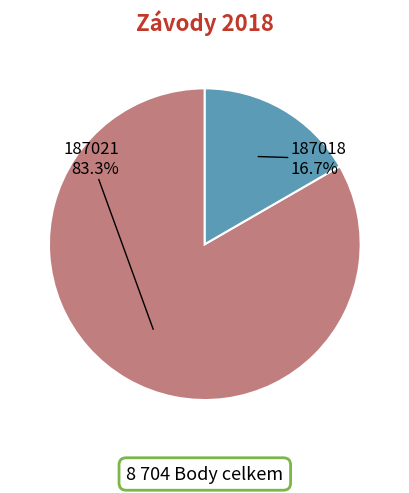

What is the majority slice?

187021